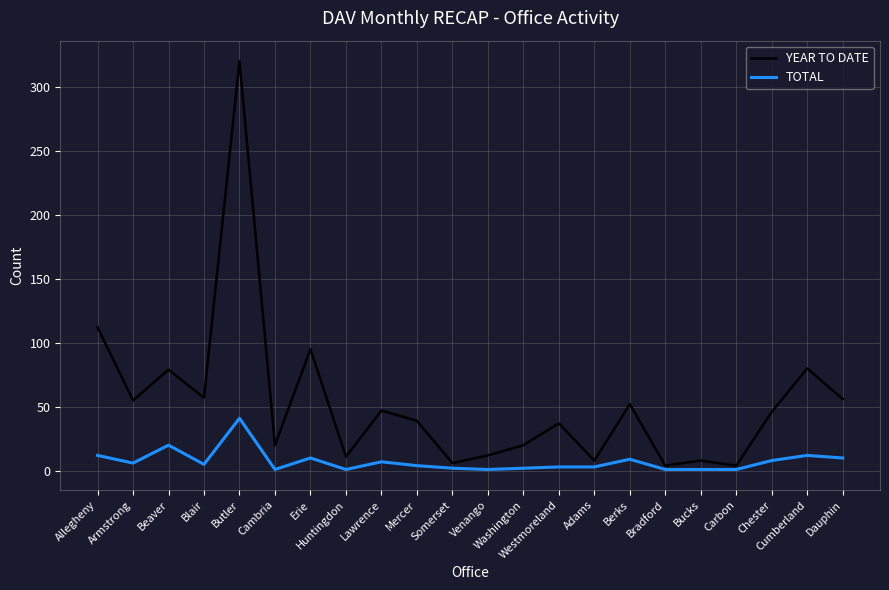

Which series has the largest total across all categories?

YEAR TO DATE